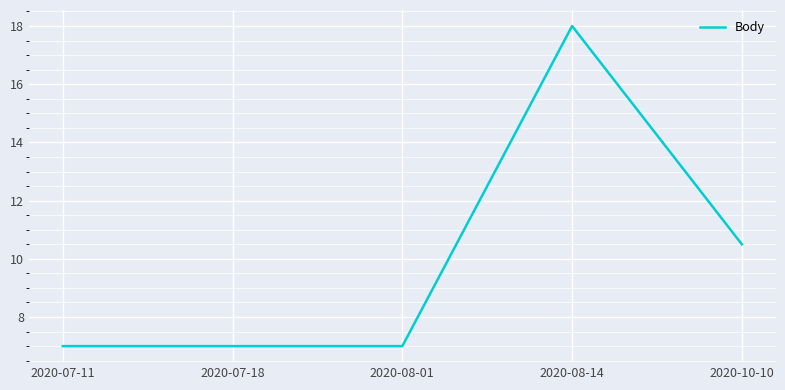

What position from the right is 2020-08-01?

3